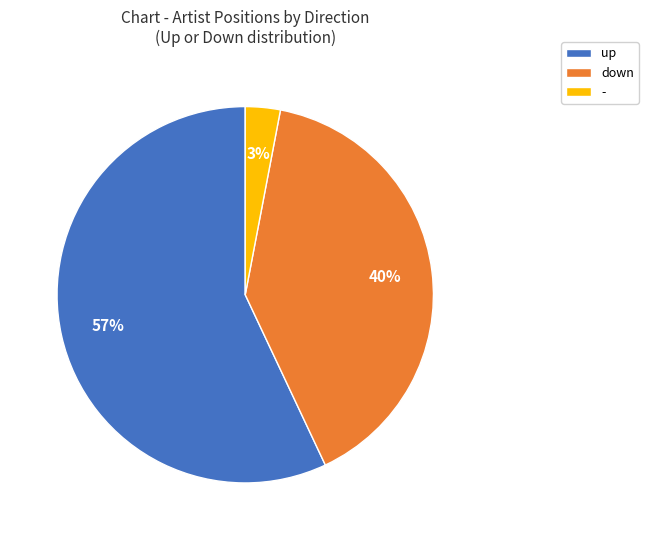

Rank the categories by value from lowest to highest.

-, down, up